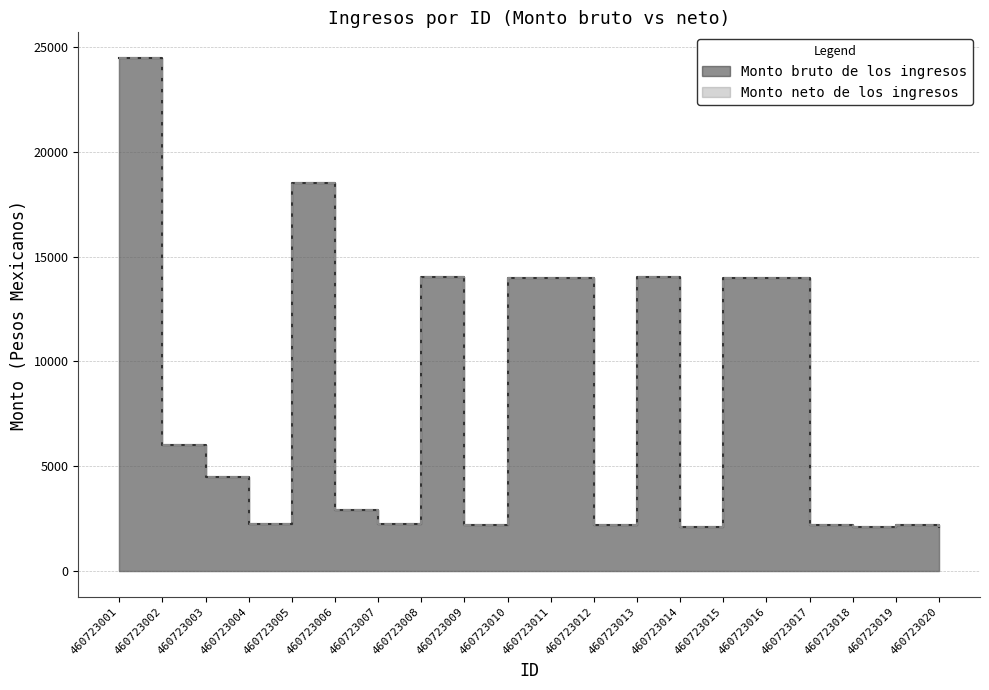

Reading left to right, list all the values displayed in this chart.

Monto bruto de los ingresos: 24470.2	6000.0	4500.0	2250.0	18501.5	2900.0	2250.0	14001.5	2200.0	14000.0	14000.0	2200.0	14001.5	2103.3	14000.0	14000.0	2200.0	2102.8	2200.0	2103.3
Monto neto de los ingresos: 24470.2	6000.0	4500.0	2250.0	18501.5	2900.0	2250.0	14001.5	2200.0	14000.0	14000.0	2200.0	14001.5	2103.3	14000.0	14000.0	2200.0	2102.8	2200.0	2103.3